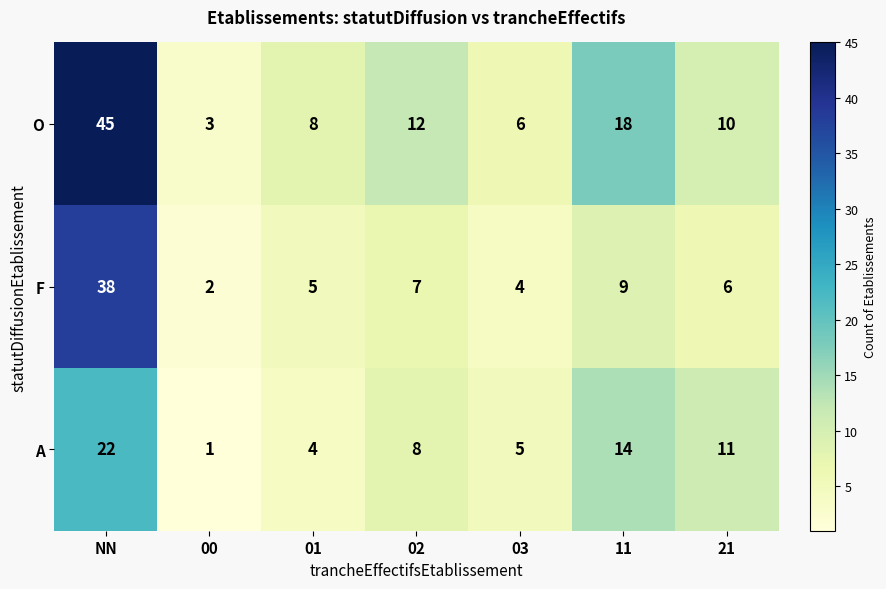

How many distinct data groups are displayed?

3